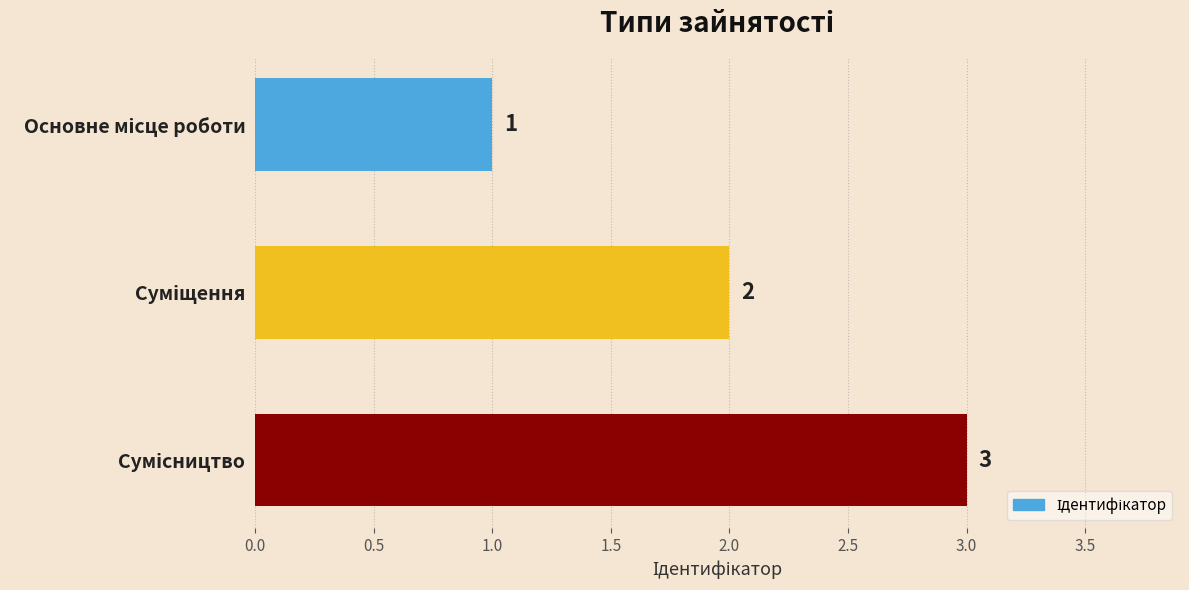

What is the value of the 3rd bar from the top?

3